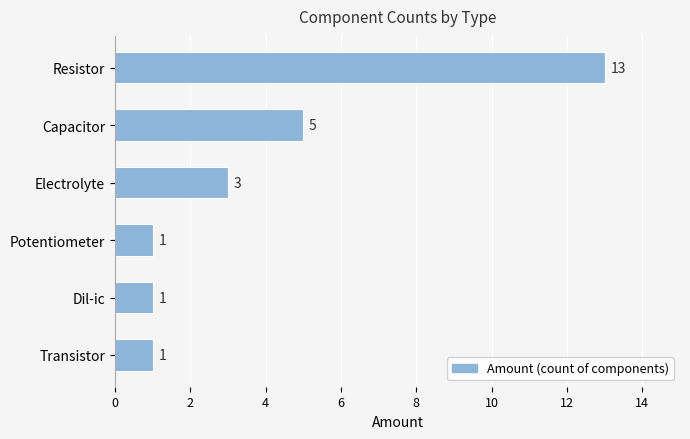

Does the chart contain any negative values?

No